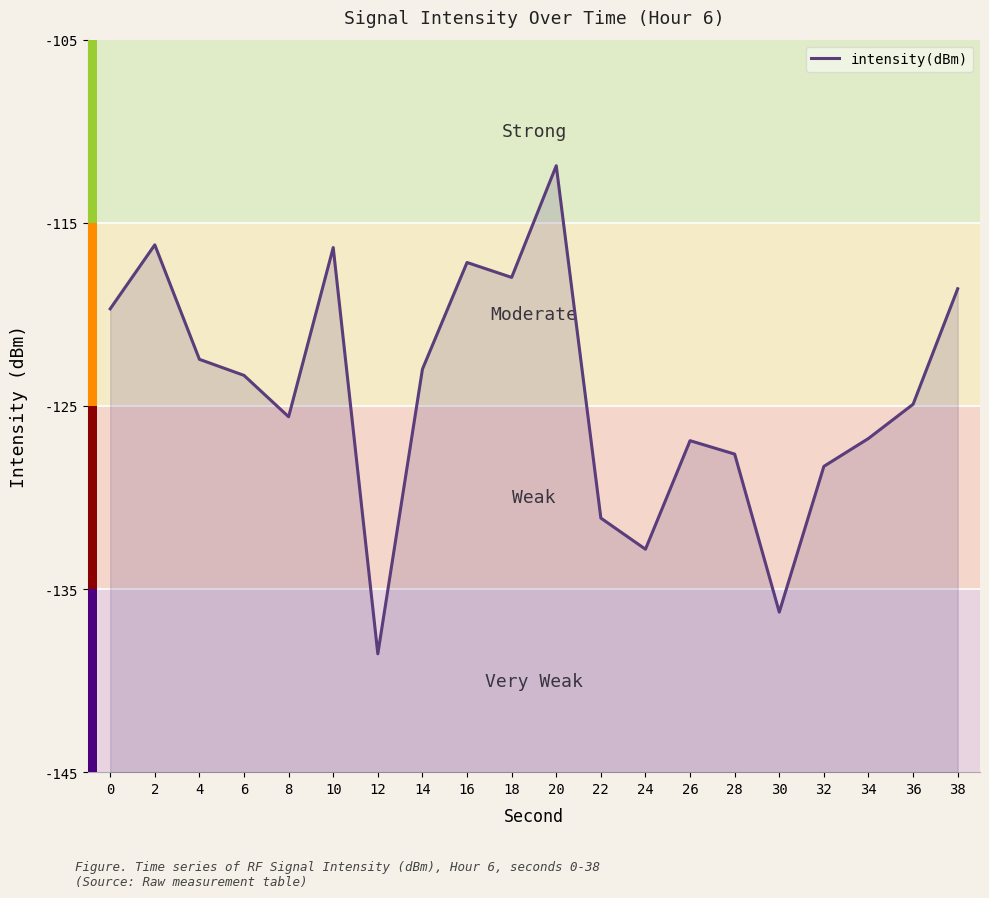

Reading left to right, what are all the values shown in this chart?

-119.7	-116.2	-122.5	-123.3	-125.6	-116.4	-138.5	-123.0	-117.2	-118.0	-111.9	-131.1	-132.8	-126.9	-127.6	-136.3	-128.3	-126.8	-124.9	-118.6